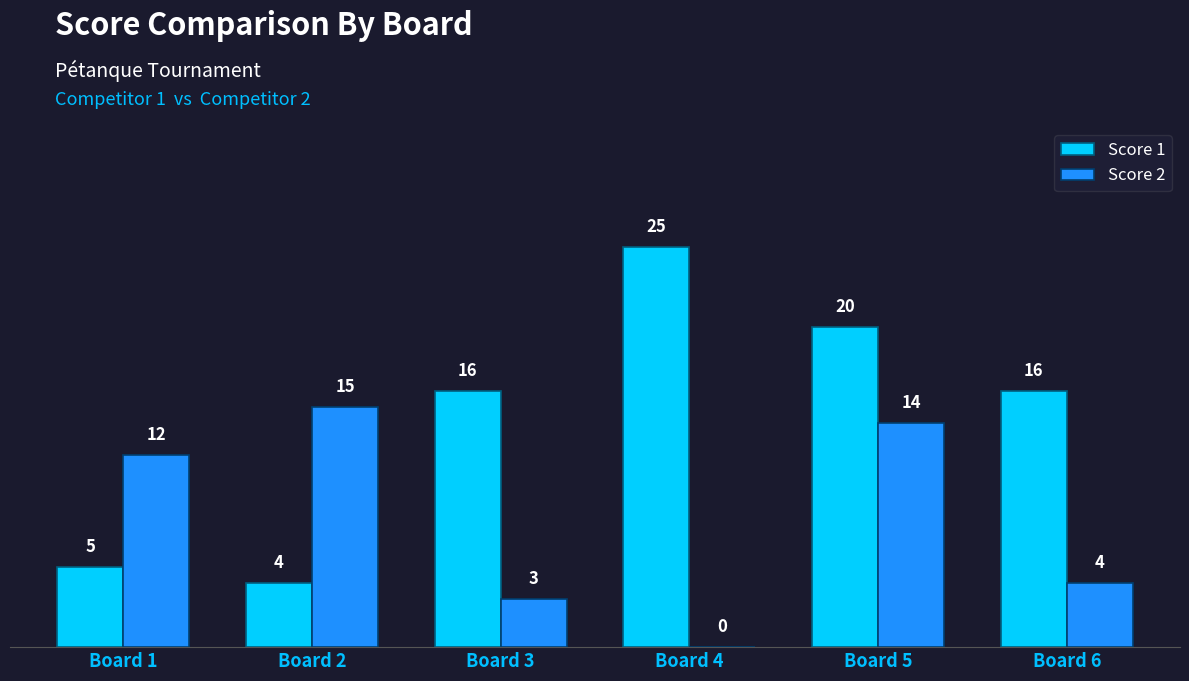

Does the chart contain stacked bars?

No